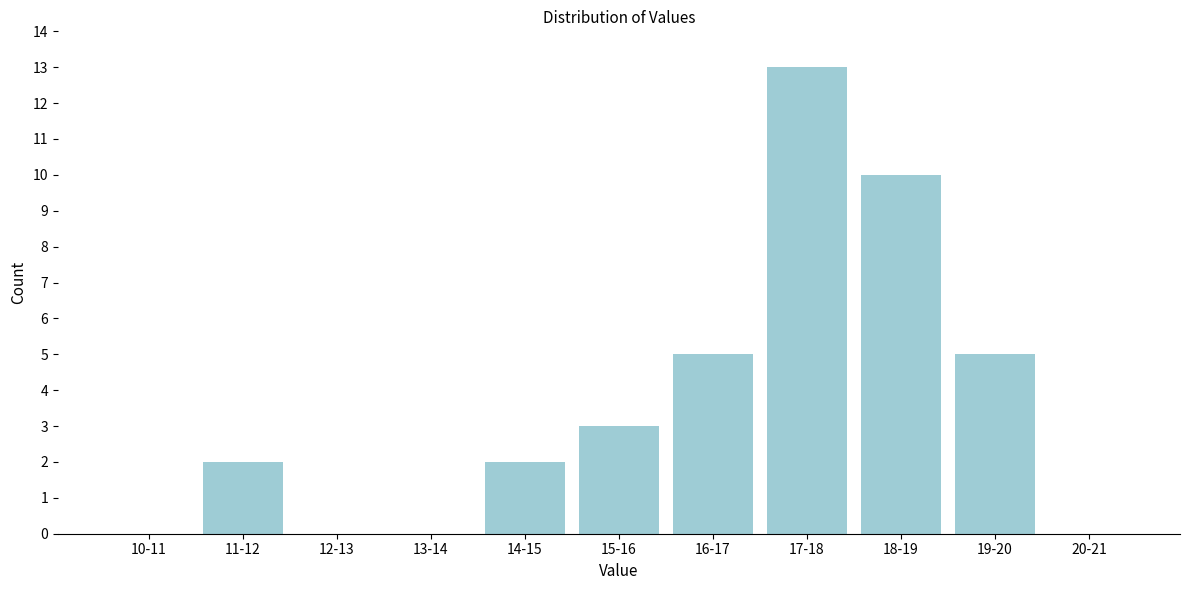

Reading left to right, extract all data points from this chart.

10-11=0	11-12=2	12-13=0	13-14=0	14-15=2	15-16=3	16-17=5	17-18=13	18-19=10	19-20=5	20-21=0